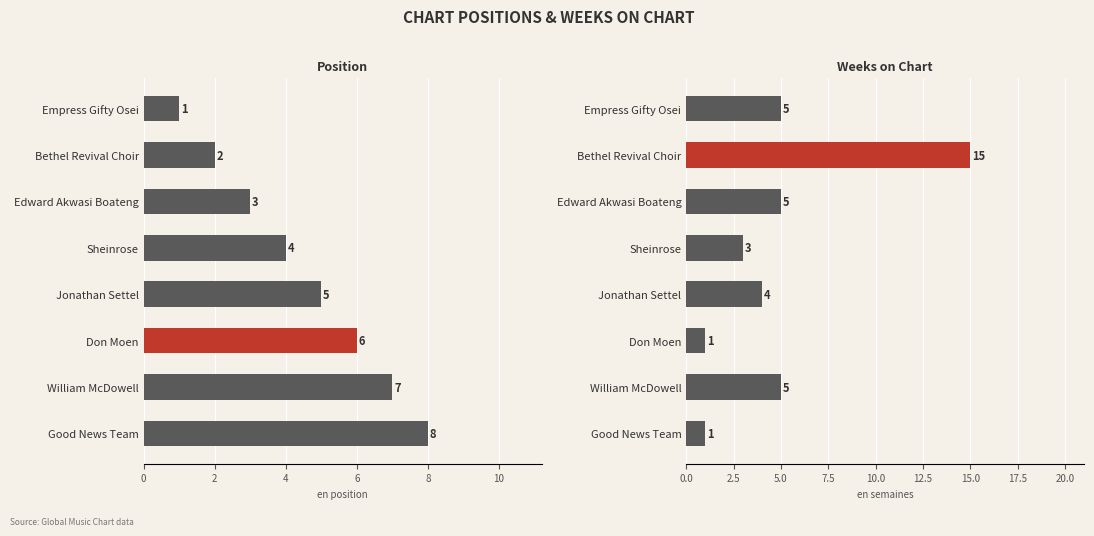

Which series has the largest range (max minus min)?

Weeks on Chart